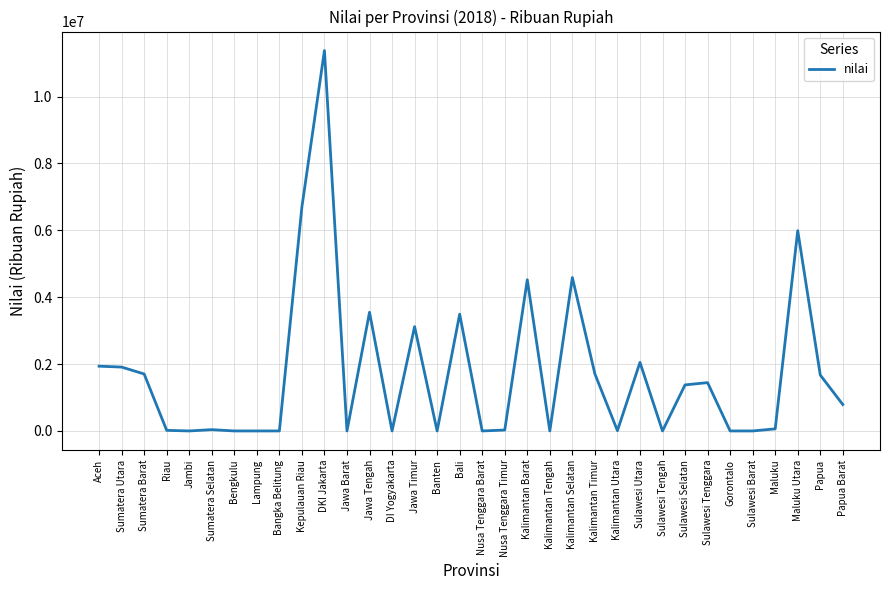

Where does the data first go above 788995?

Aceh